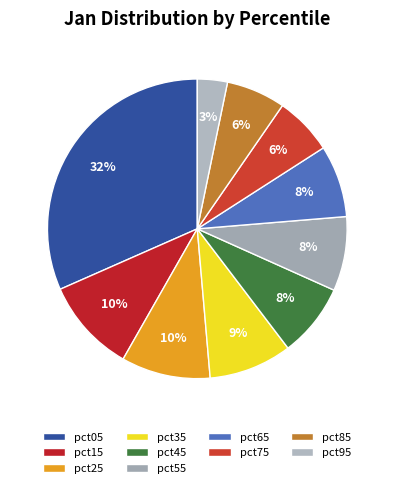

True or false: pct25 accounts for 10% of the total.

True